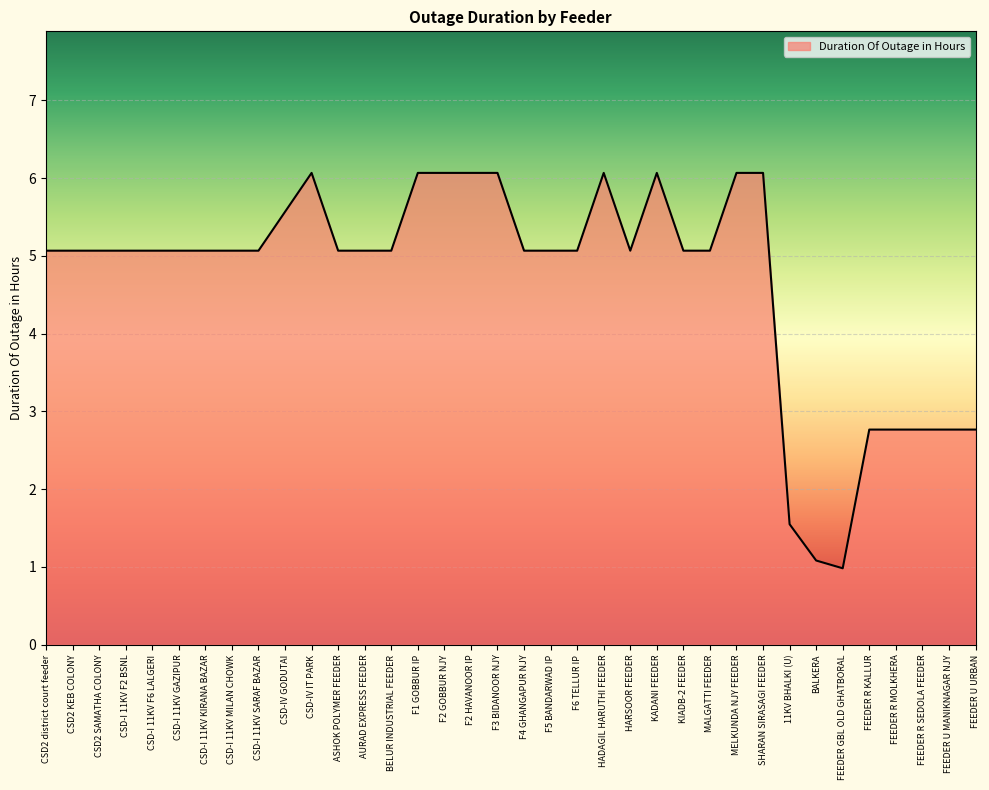

What is the difference between the values at KADANI FEEDER and ASHOK POLYMER FEEDER?

1.0